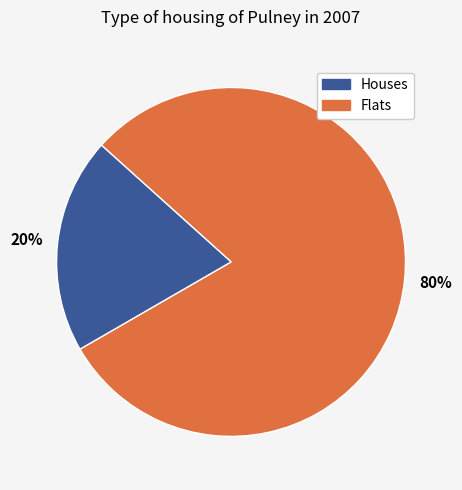

Does any single category account for the majority?

Yes